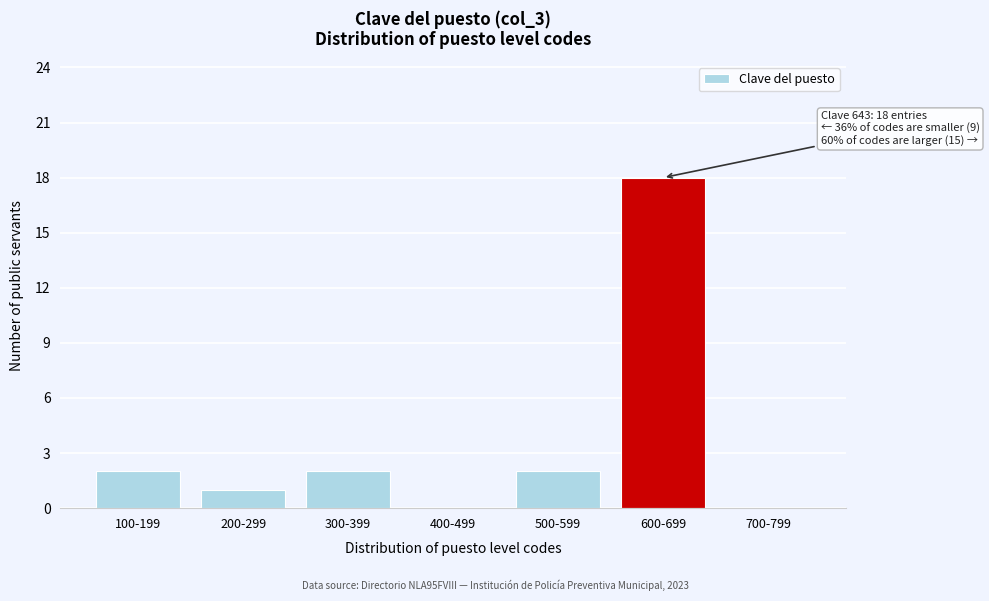

Reading right to left, list all the values displayed in this chart.

700-799=0	600-699=18	500-599=2	400-499=0	300-399=2	200-299=1	100-199=2